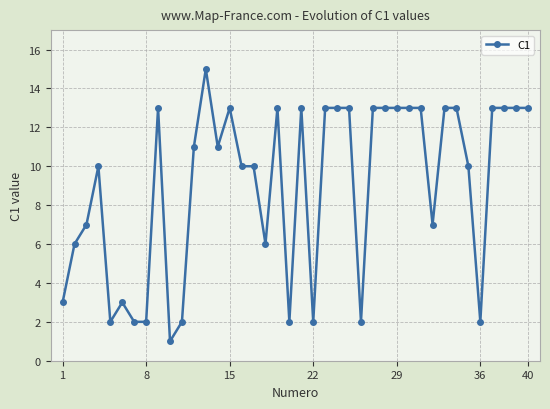

What is the value of the 40th point from the left?

13